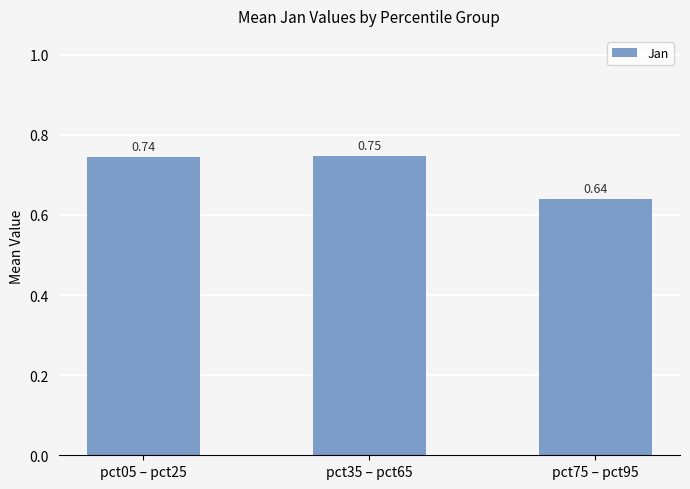

What is the sum of all values?

2.1